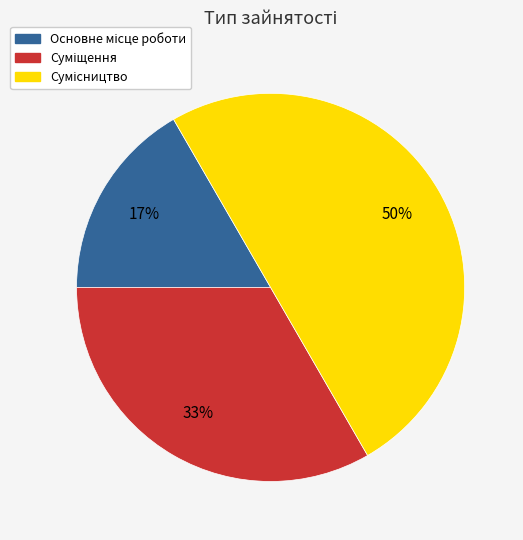

To the nearest percent, what is the average slice percentage?

33%